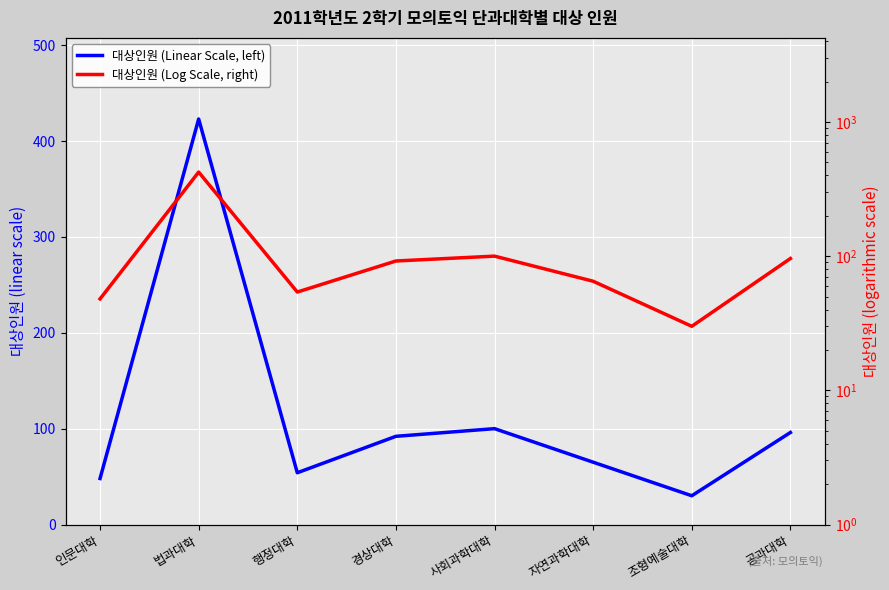

What is the greatest value displayed?

423